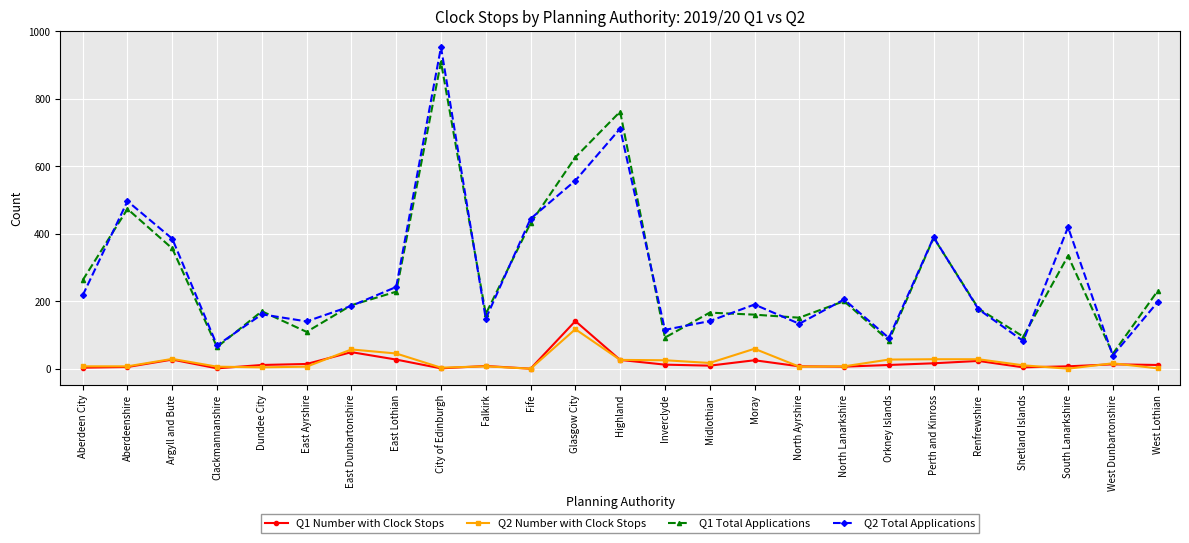

The Q1 Total Applications series shows 147 at Inverclyde. True or false?

False